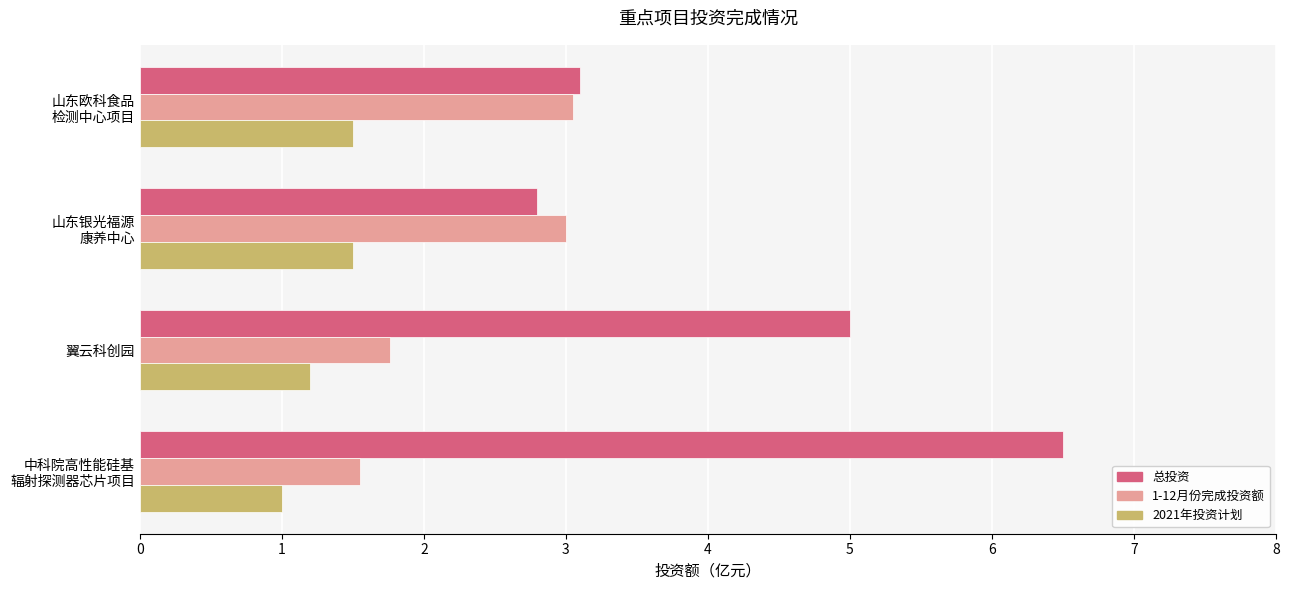

What are all the series names shown in the legend?

总投资, 1-12月份完成投资额, 2021年投资计划